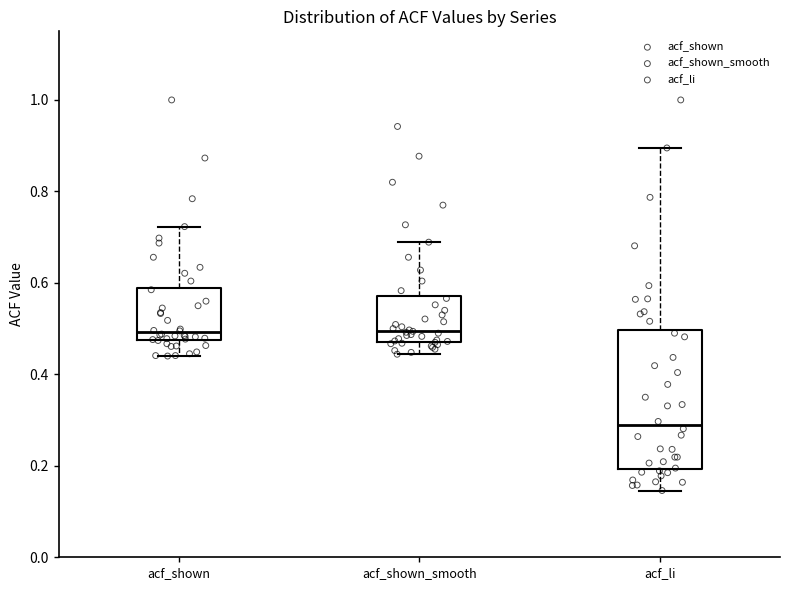

Comparing the boxes themselves (not the whiskers), which one is the tallest?

acf_li